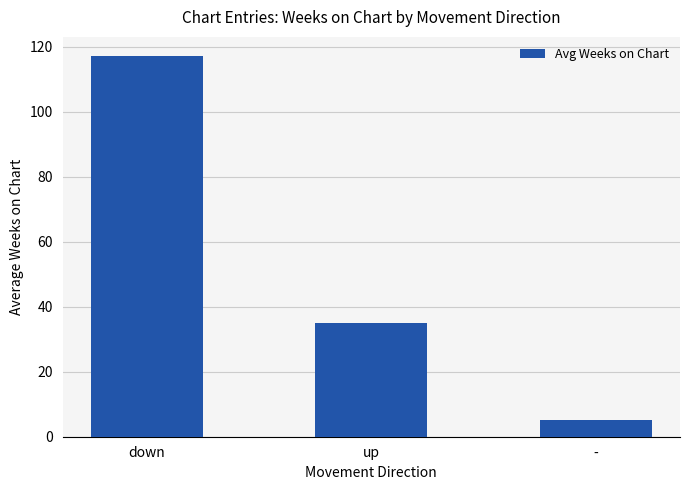

Is it true that the value at down is 44.2?

False